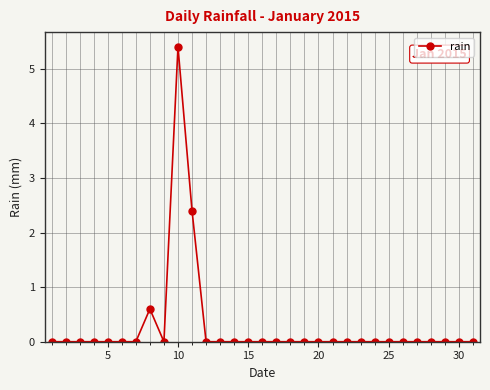

What is the greatest value displayed?

5.4